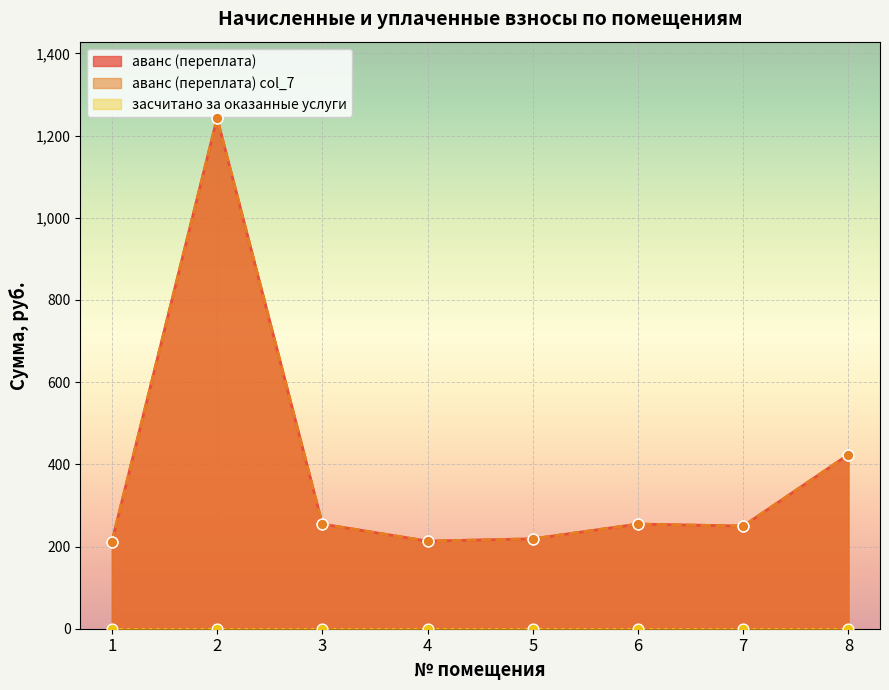

Which series has the widest spread of Y values?

аванс (переплата)